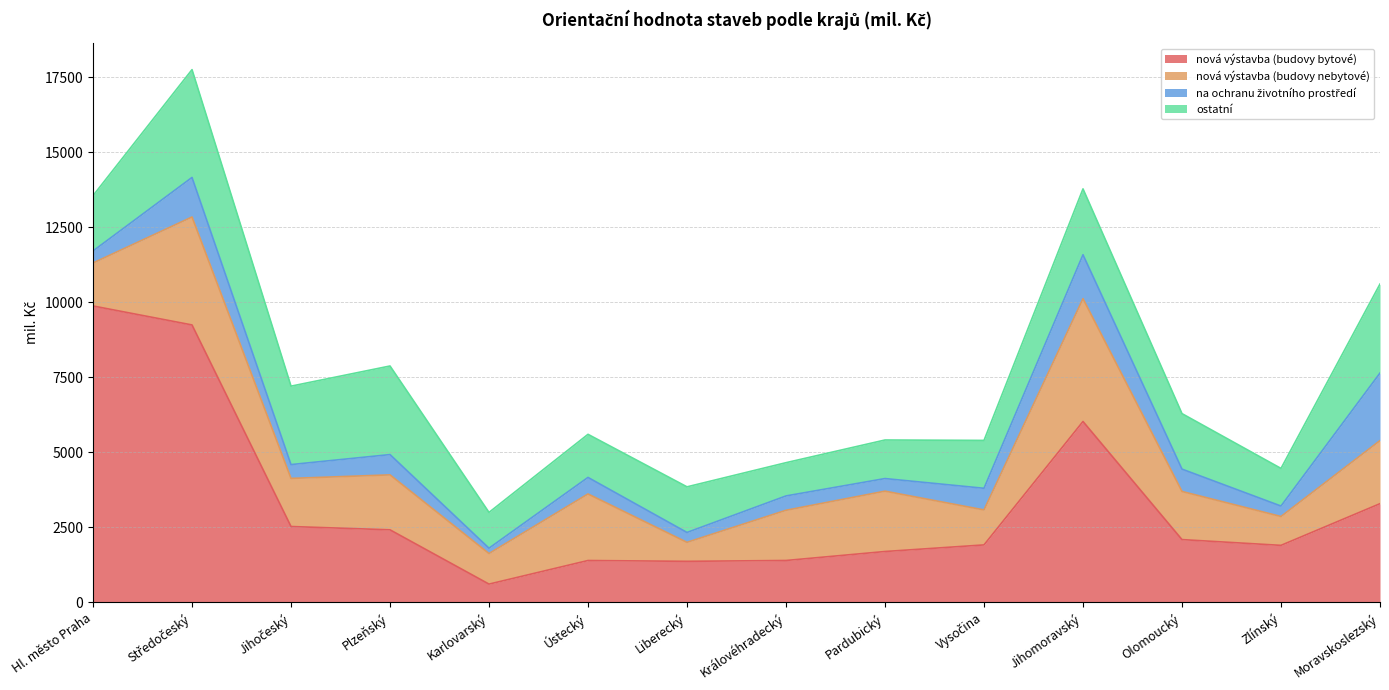

Where does the nová výstavba (budovy bytové) series first go above 2093?

Hl. město Praha